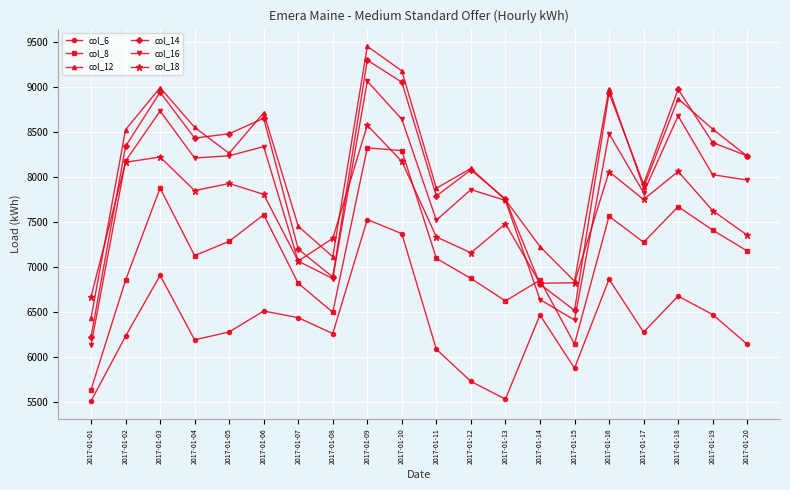

How many lines are shown in the chart?

6